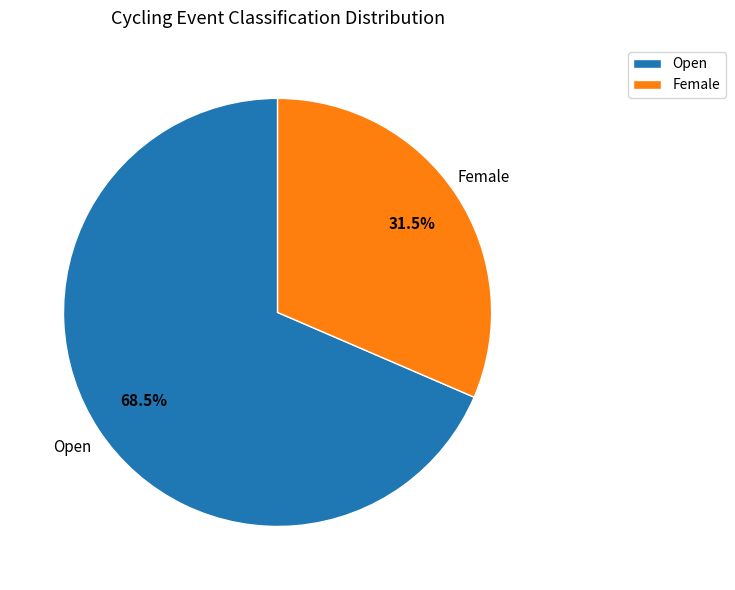

What is the smallest slice in the pie chart?

Female